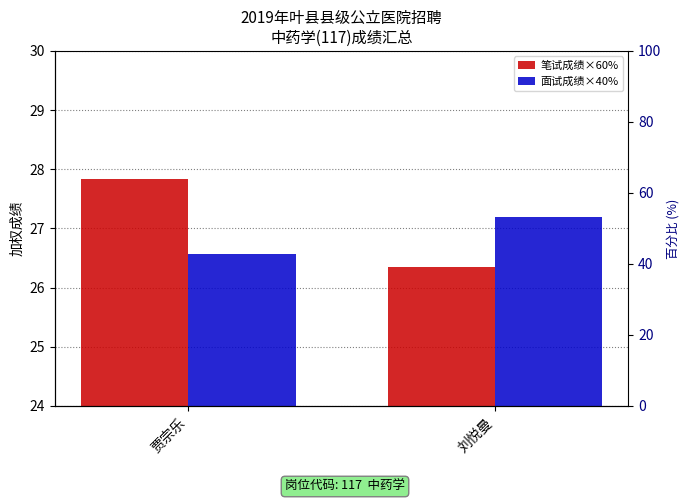

Count the 笔试成绩×60% values in the range 26 to 27.

1